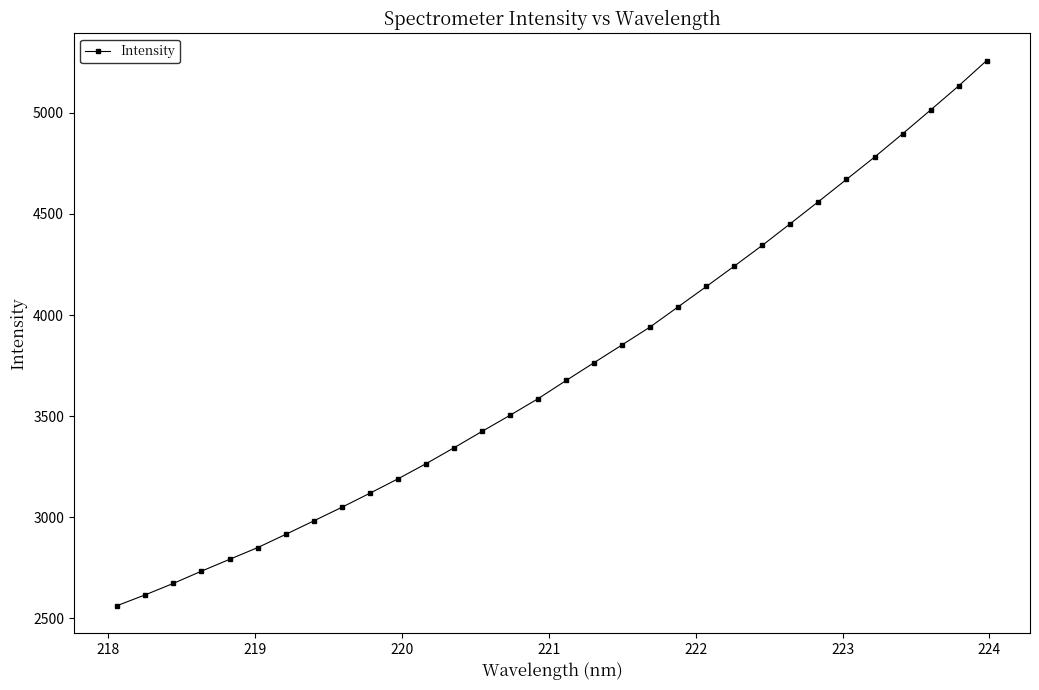

What is the sum of all values?

119368.4